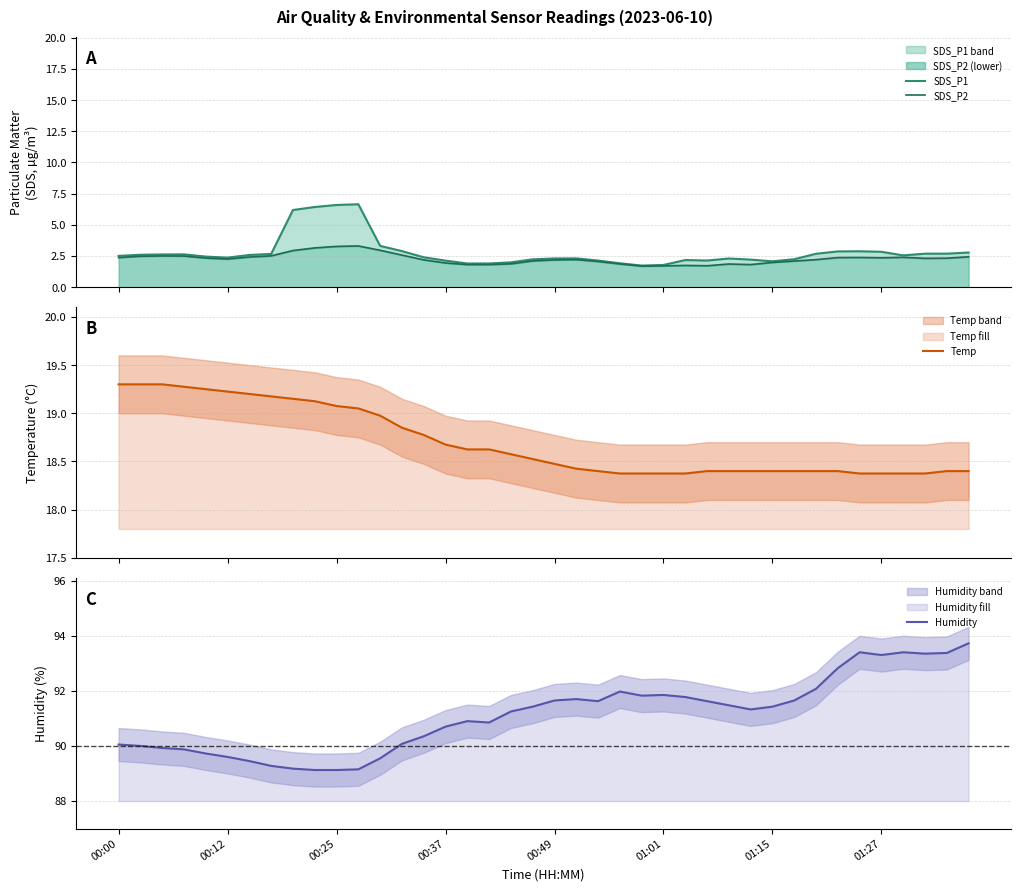

What is the sum of all Temp values?

748.0